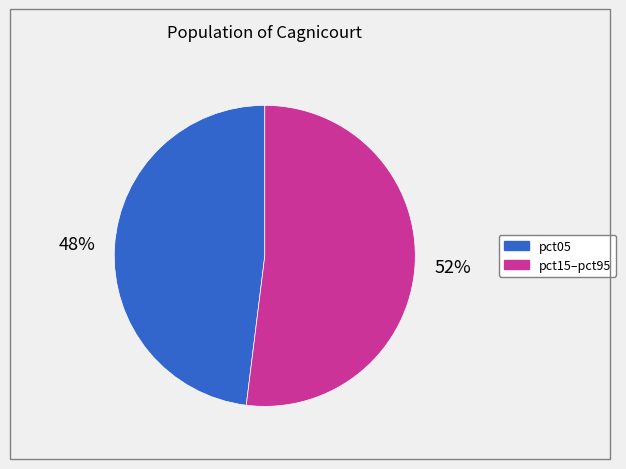

Is there a majority slice in this chart?

Yes